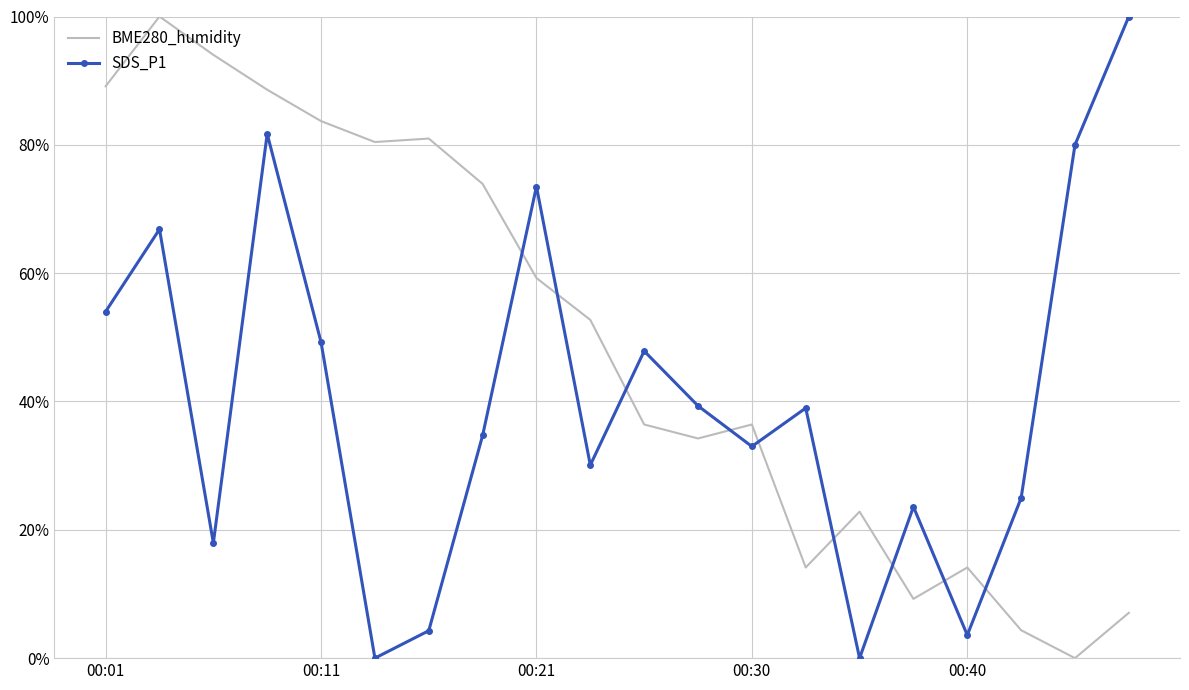

What are all the series names shown in the legend?

BME280_humidity, SDS_P1